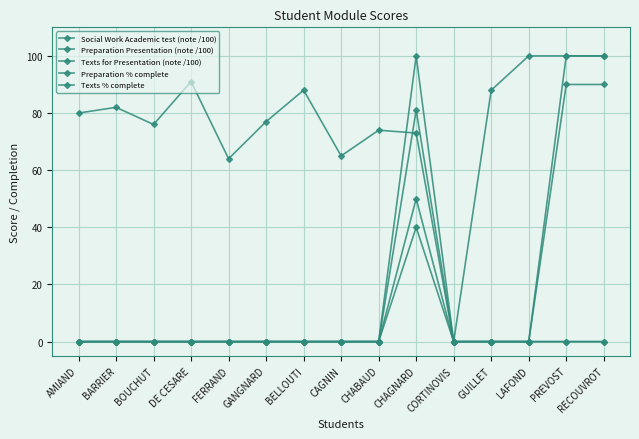

Is this an area chart (filled region under the line)?

No